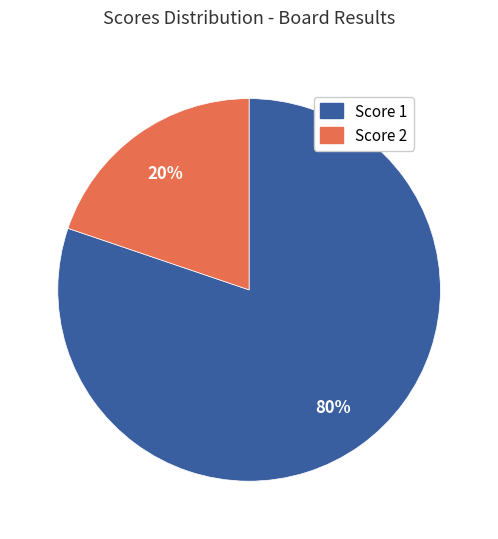

Is there any slice that represents more than half of the pie?

Yes